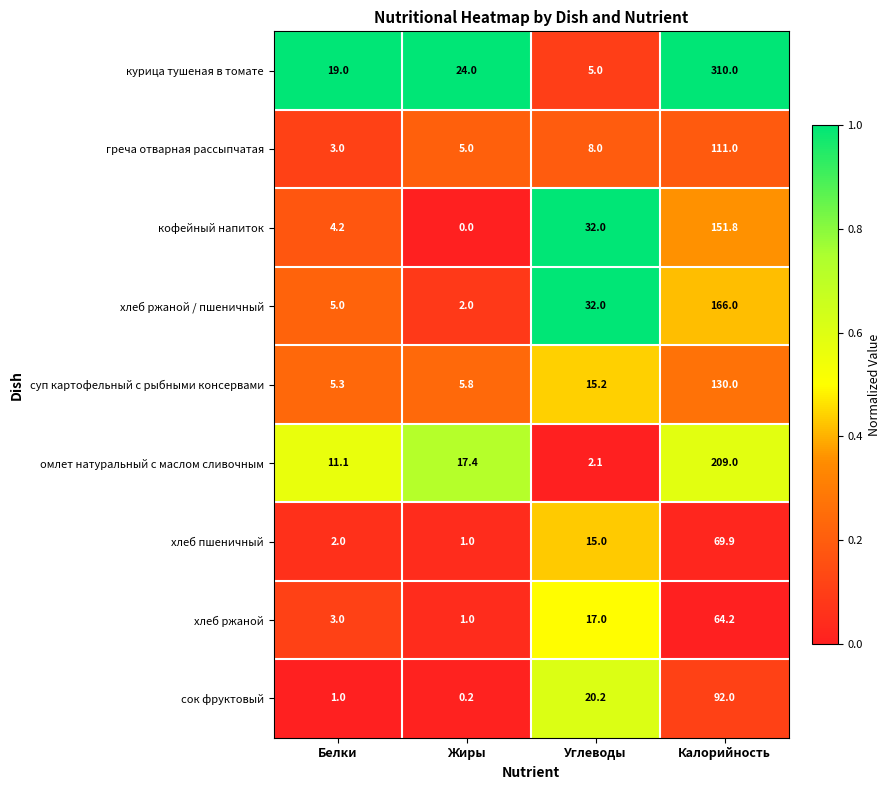

At which category is the sum across all series the highest?

Калорийность